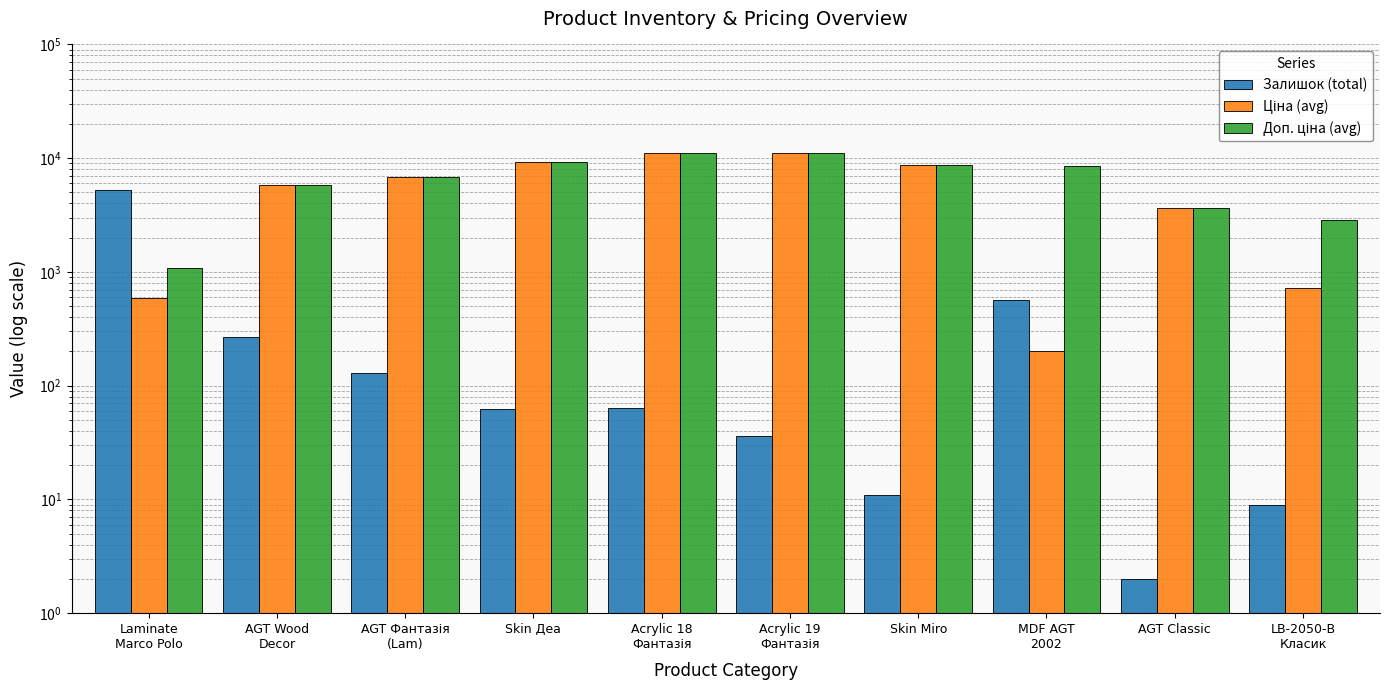

Reading left to right, what are all the values shown in this chart?

Залишок (total): Laminate
Marco Polo=5239.0	AGT Wood
Decor=269.0	AGT Фантазія
(Lam)=129.0	Skin Деа=63.0	Acrylic 18
Фантазія=64.0	Acrylic 19
Фантазія=36.0	Skin Miro=11.0	MDF AGT
2002=571.0	AGT Classic=2.0	LB-2050-В
Класик=9.0
Ціна (avg): Laminate
Marco Polo=586.0	AGT Wood
Decor=5793.5	AGT Фантазія
(Lam)=6879.5	Skin Деа=9321.4	Acrylic 18
Фантазія=11113.6	Acrylic 19
Фантазія=11113.6	Skin Miro=8797.6	MDF AGT
2002=201.3	AGT Classic=3622.2	LB-2050-В
Класик=719.6
Доп. ціна (avg): Laminate
Marco Polo=1074.5	AGT Wood
Decor=5793.5	AGT Фантазія
(Lam)=6879.5	Skin Деа=9321.4	Acrylic 18
Фантазія=11113.6	Acrylic 19
Фантазія=11113.6	Skin Miro=8797.6	MDF AGT
2002=8456.7	AGT Classic=3622.2	LB-2050-В
Класик=2878.5